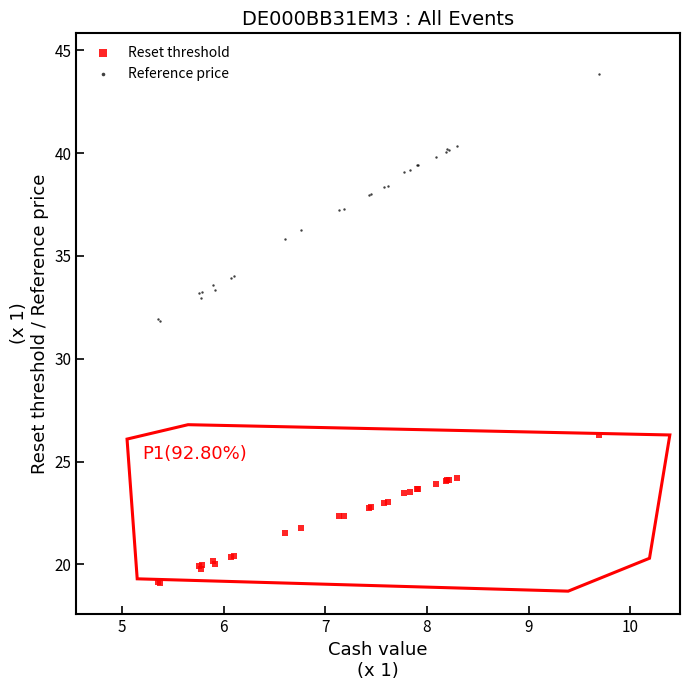

Which series reaches the maximum Y coordinate?

Reference price